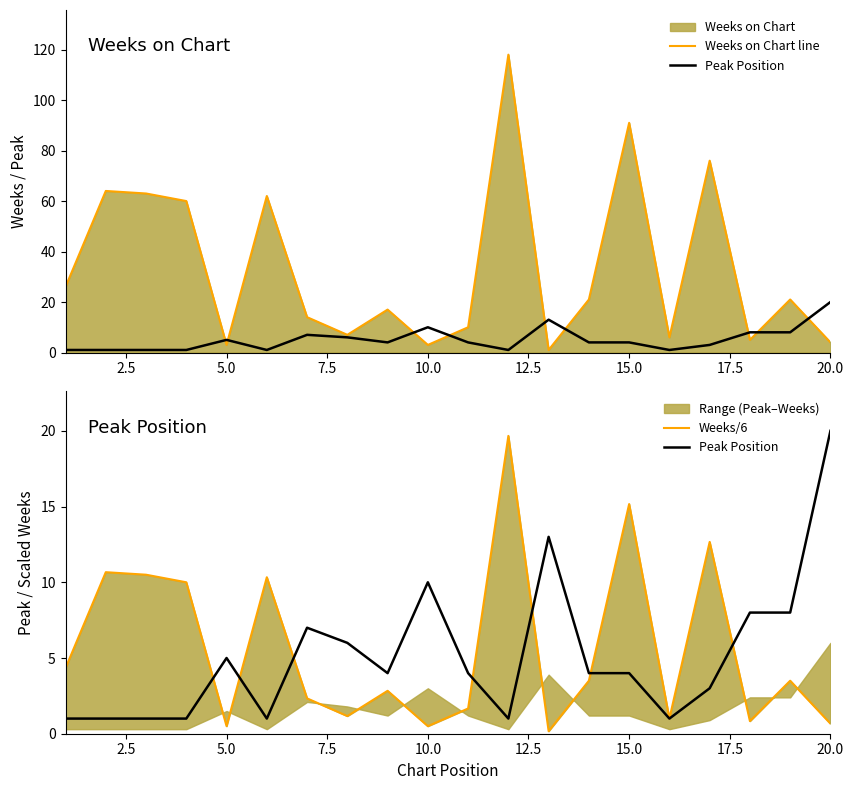

The Peak Position series shows 1.0 at 2.5. True or false?

True